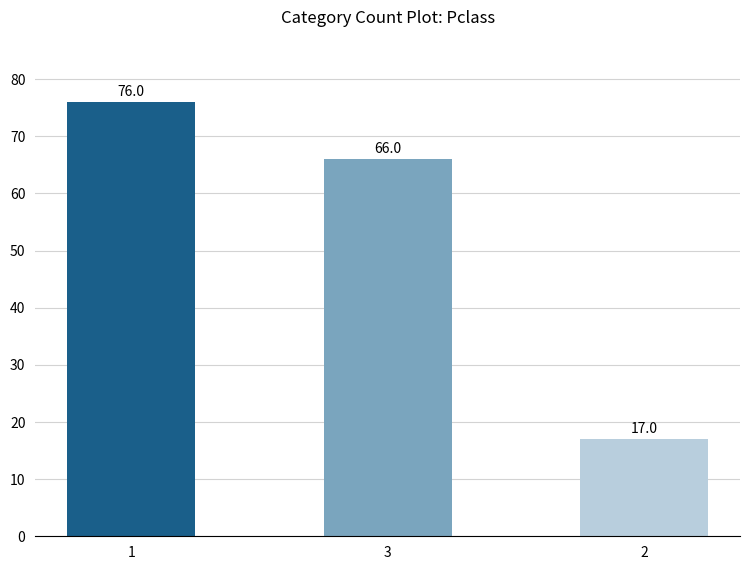

Does the chart contain any negative values?

No